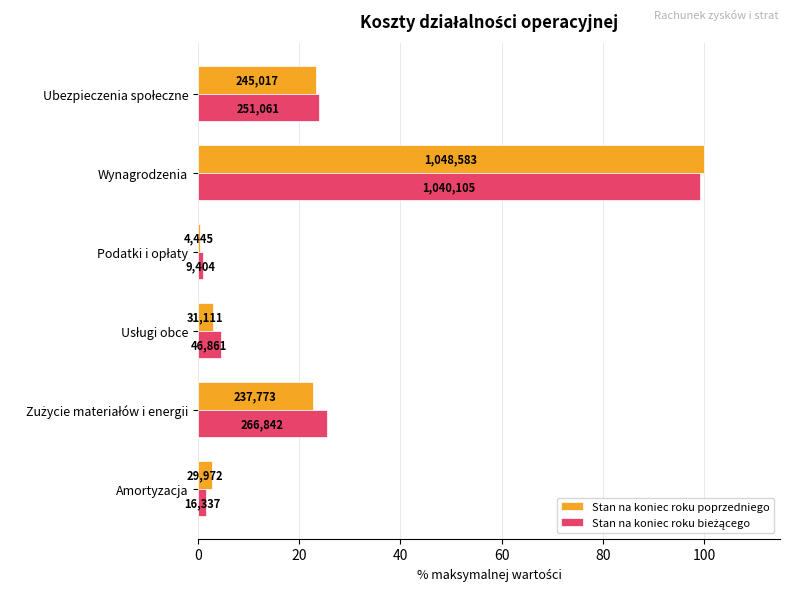

List the series in order of their overall mean, lowest first.

Stan na koniec roku poprzedniego, Stan na koniec roku bieżącego